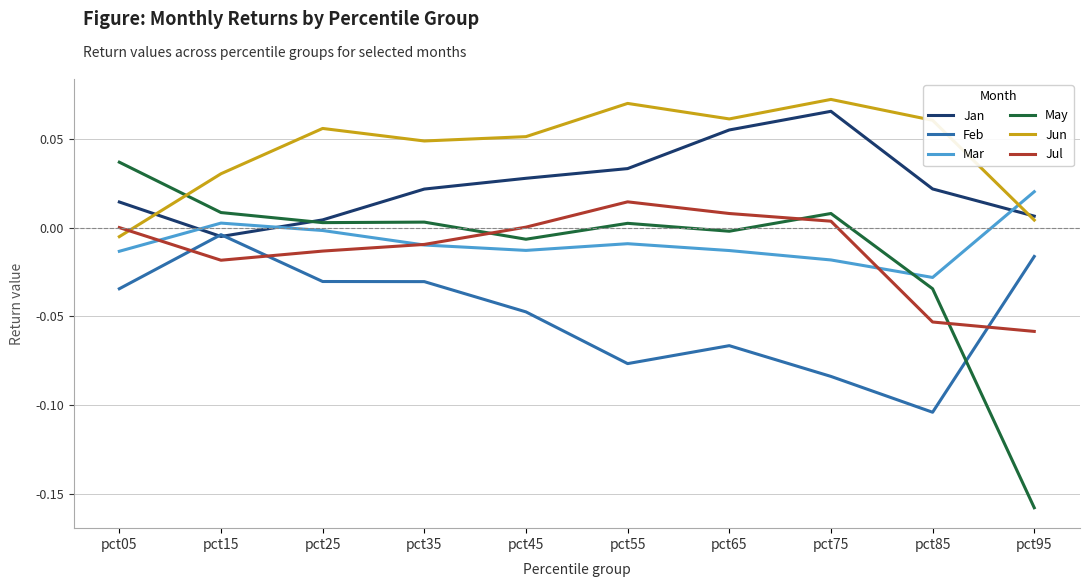

Which series has the largest range (max minus min)?

May